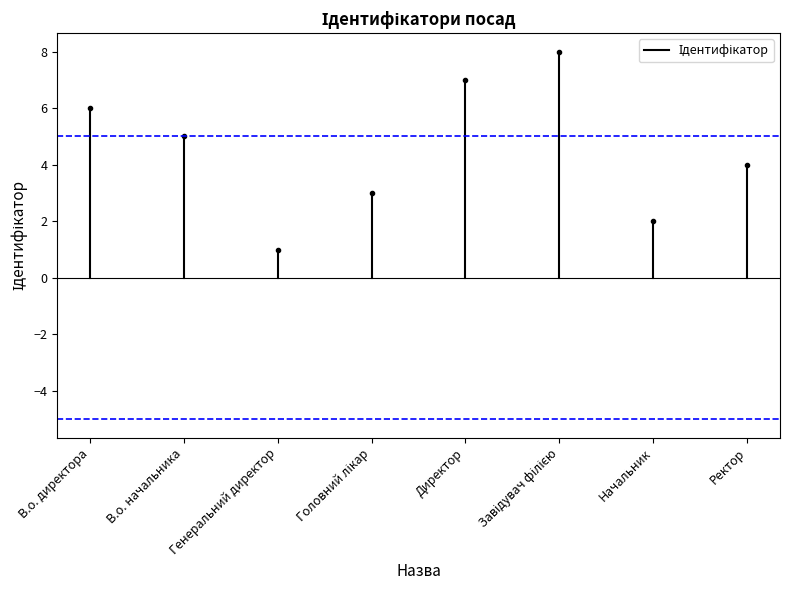

How many lines are shown in the chart?

1